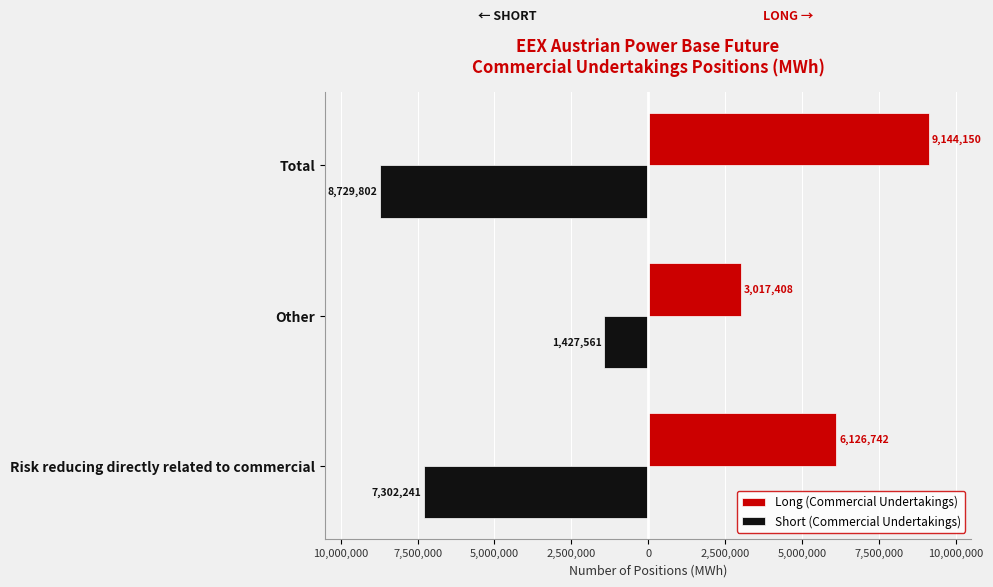

What is the greatest value displayed?

9144150